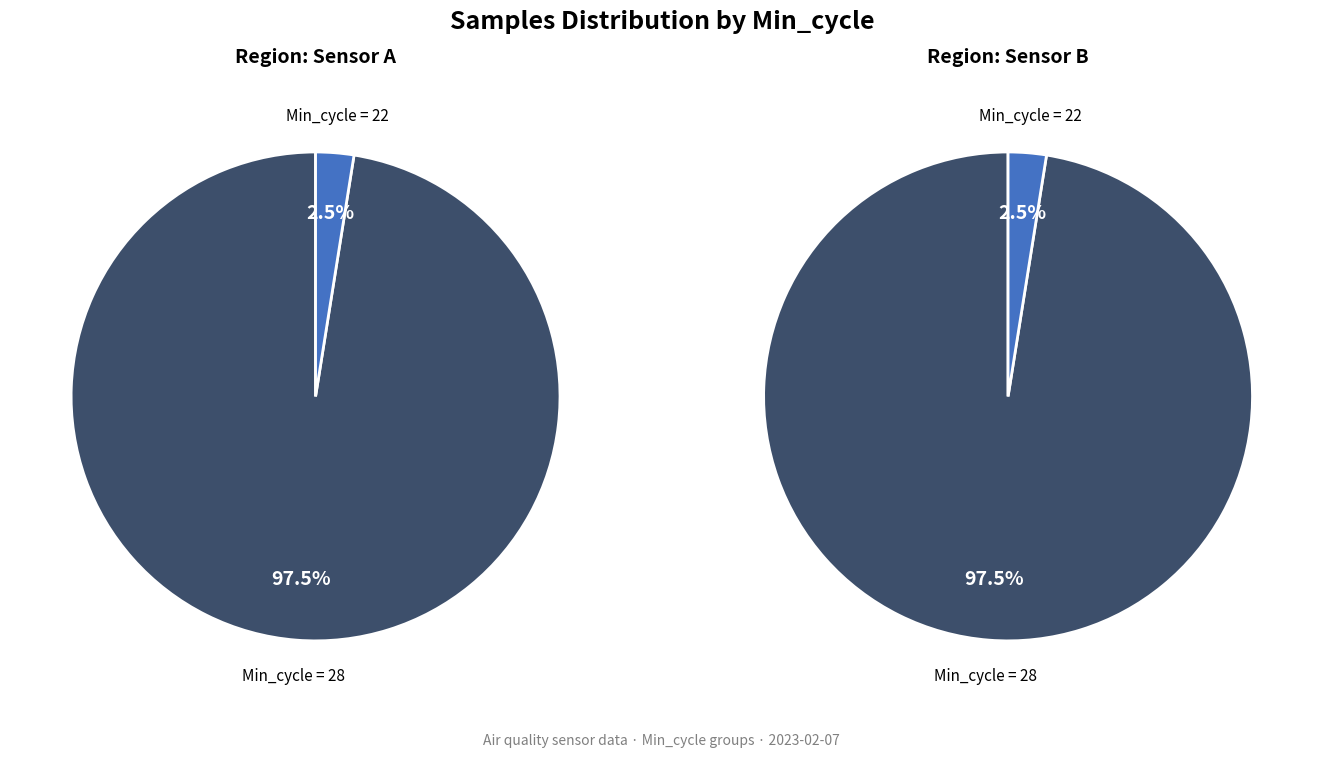

The 28 slice represents 17% of the pie. True or false?

False